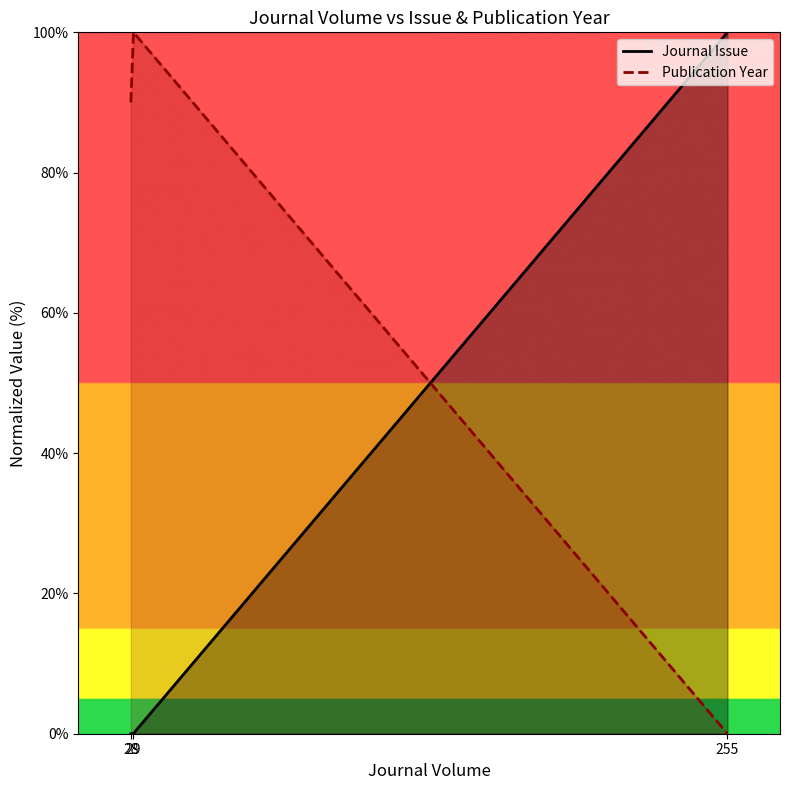

The Publication Year series shows 30.3 at 28. True or false?

False